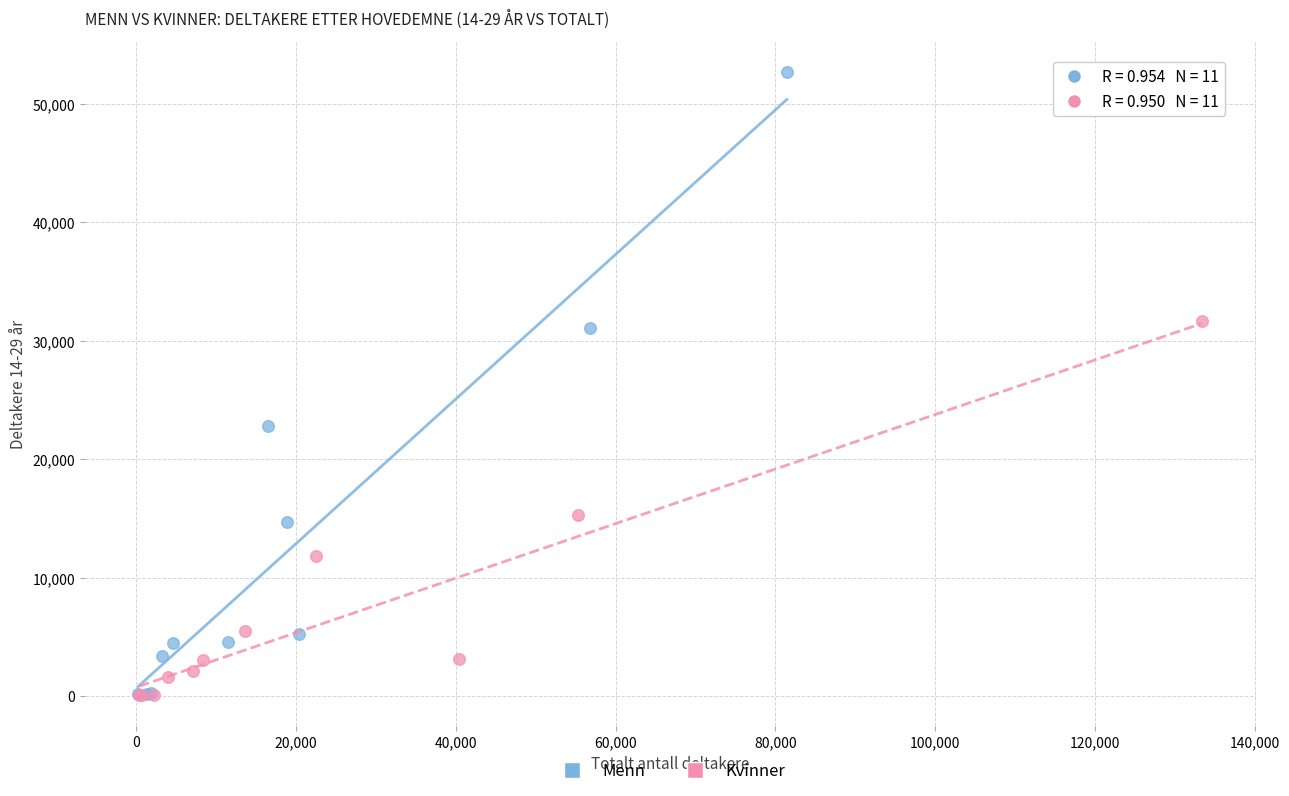

What are all the series names shown in the legend?

Menn, Kvinner